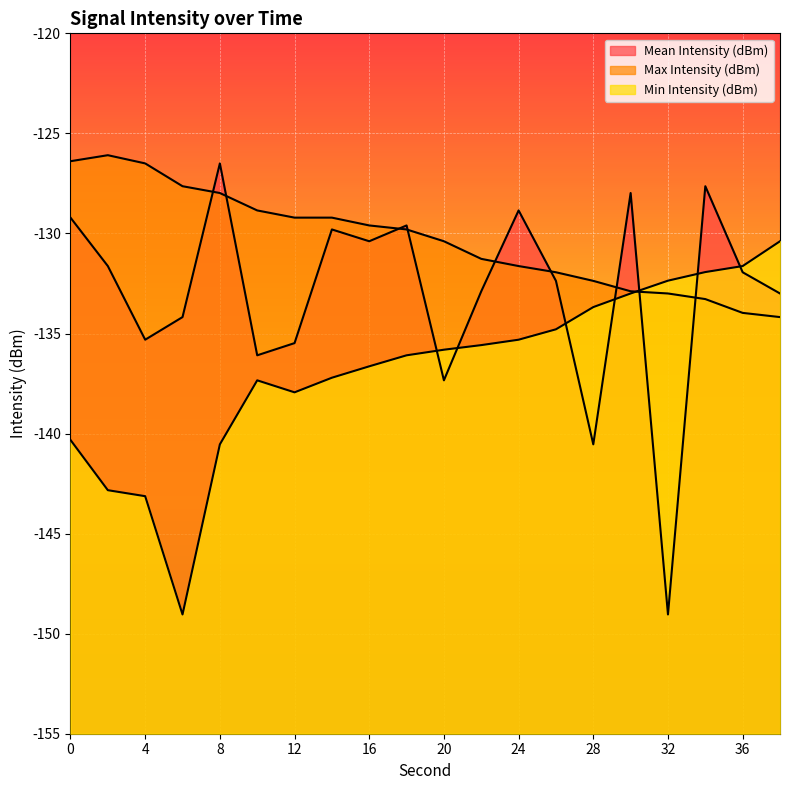

Does the chart display data point markers on the line(s)?

No